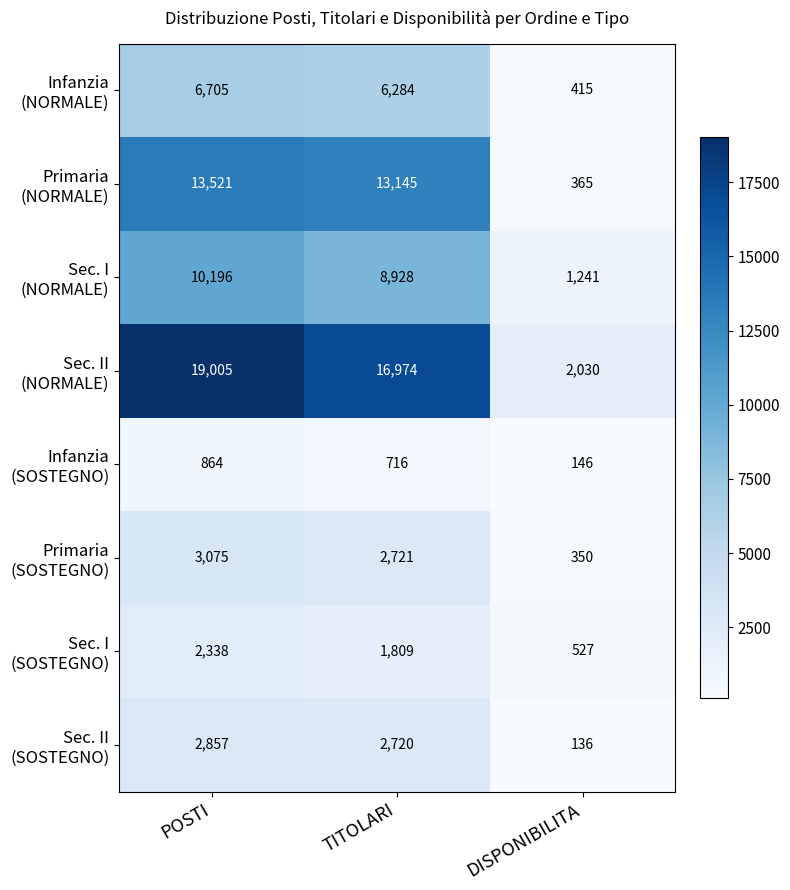

What is the difference between the highest and lowest values at DISPONIBILITA?

1894